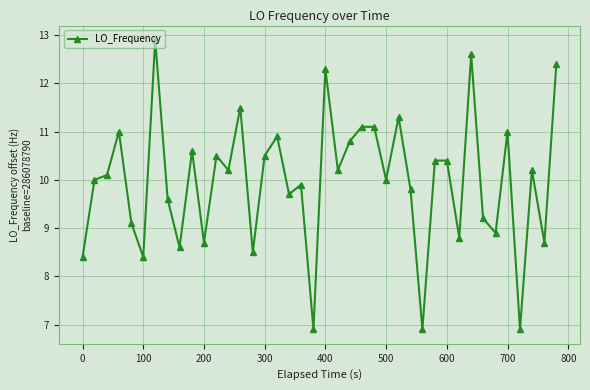

True or false: there are more than 2 points higher than both neighbors.

True